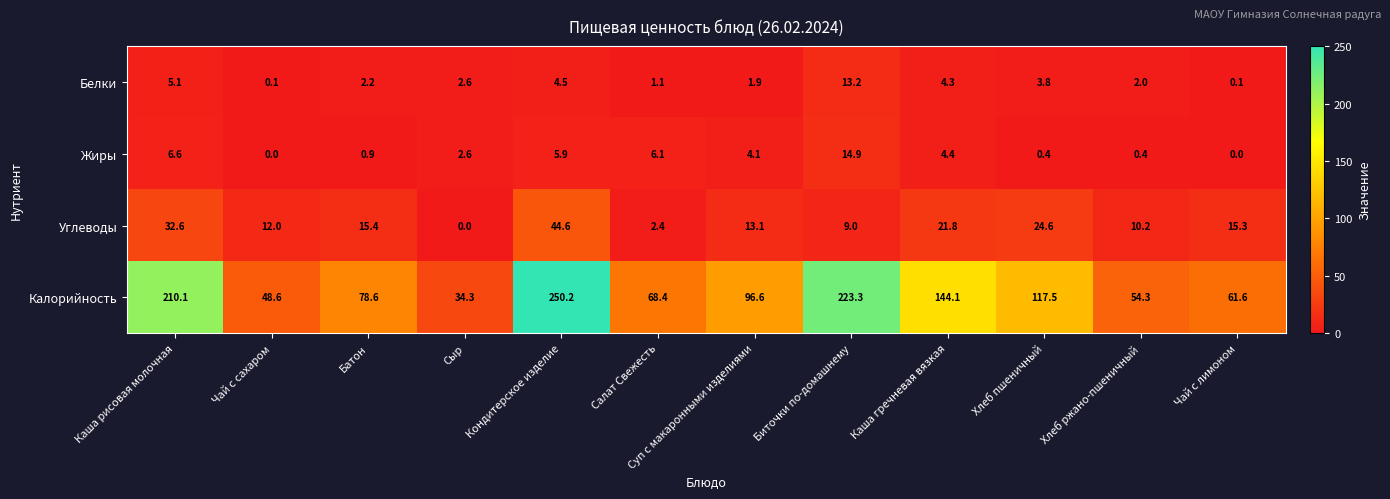

Which series has the largest range (max minus min)?

Калорийность